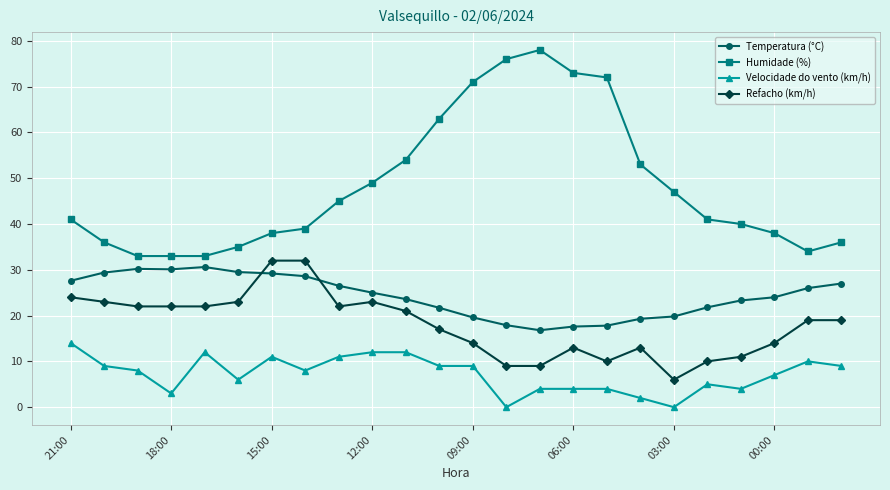

Which series has the largest range (max minus min)?

Humidade (%)